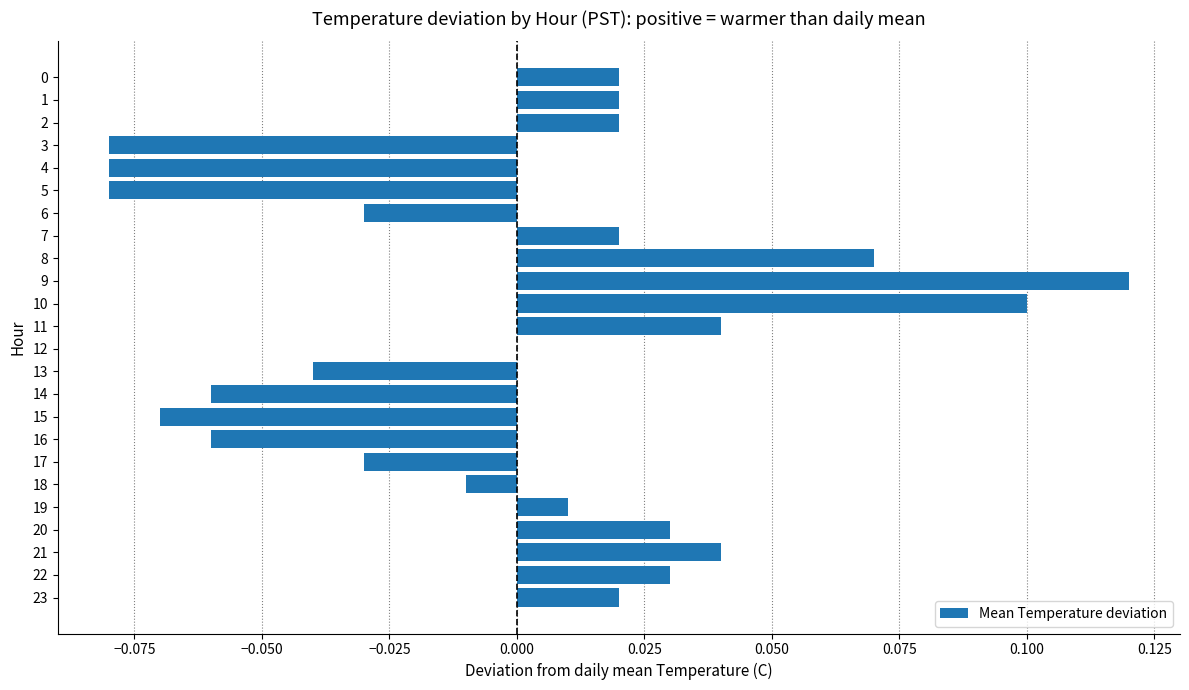

Which label corresponds to the largest value in the chart?

9